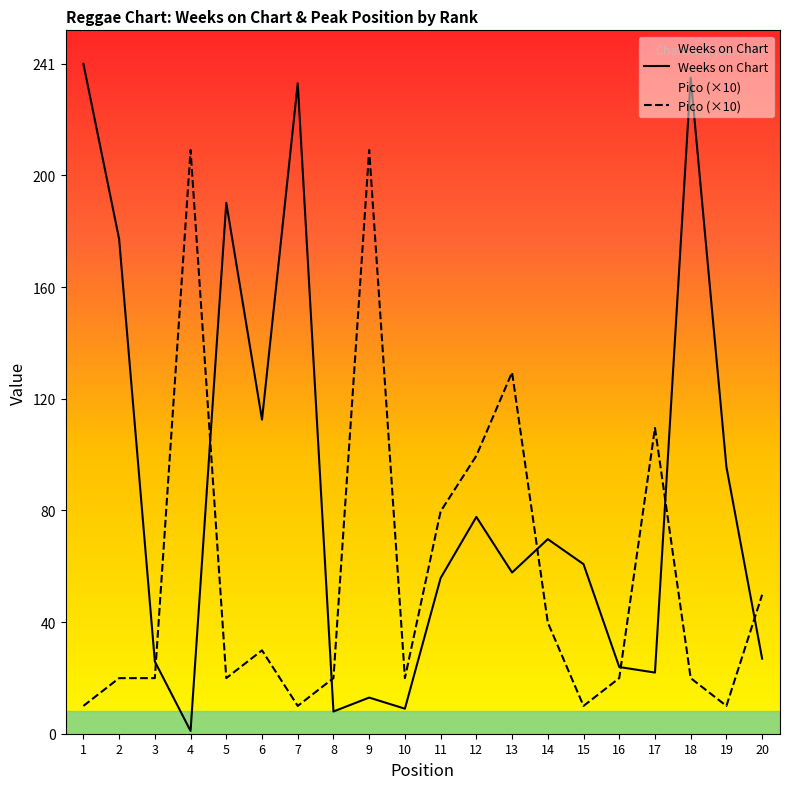

How many values in the Weeks on Chart series are below 61?

10